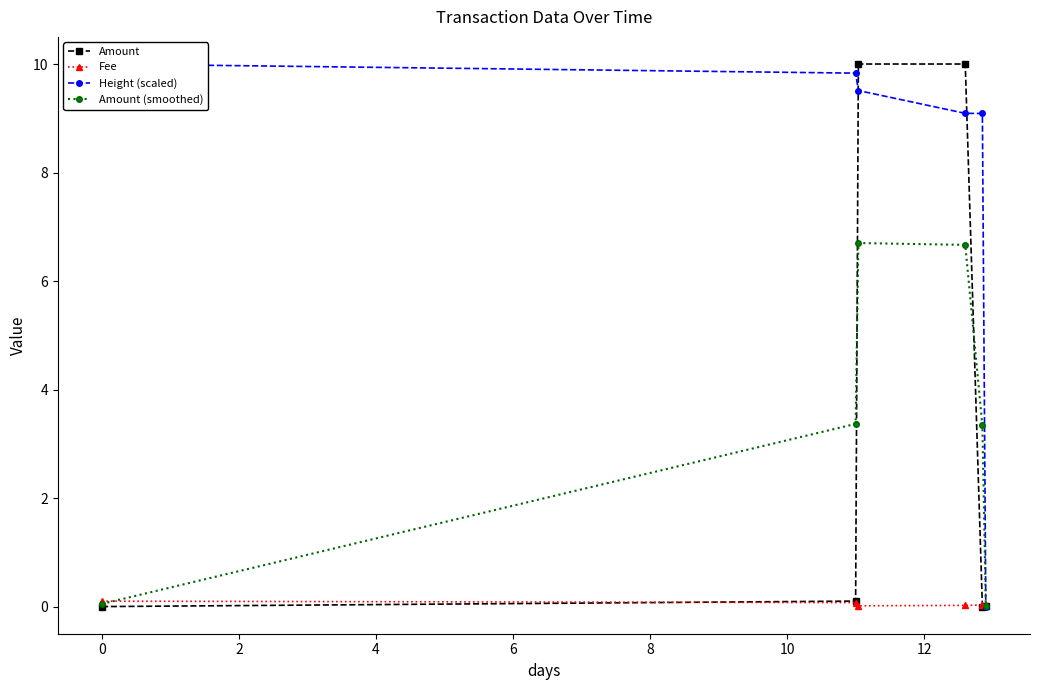

True or false: Amount has more than 2 interior local peaks.

False